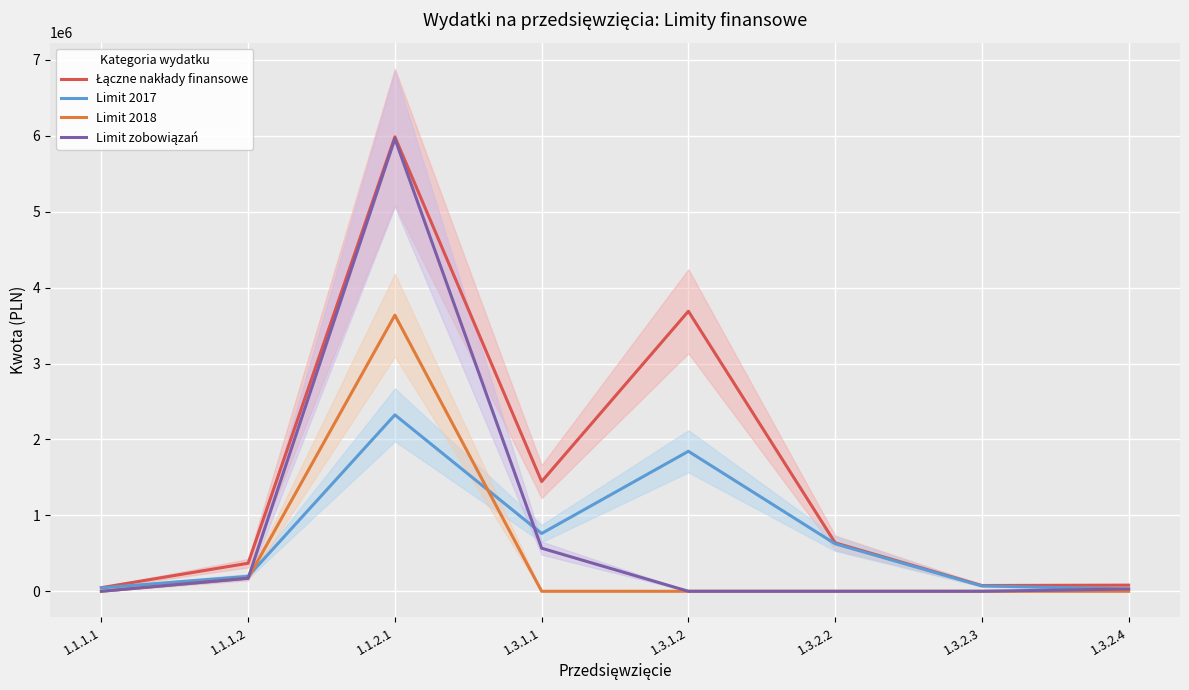

How many lines are shown in the chart?

4